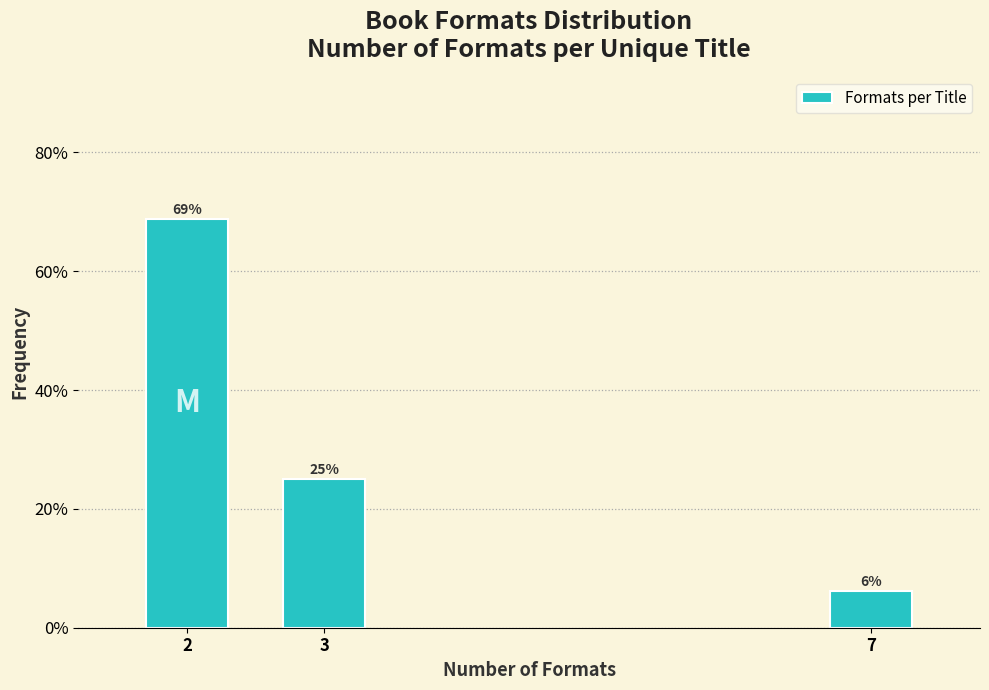

Where is the data nearest to the value 37?

3